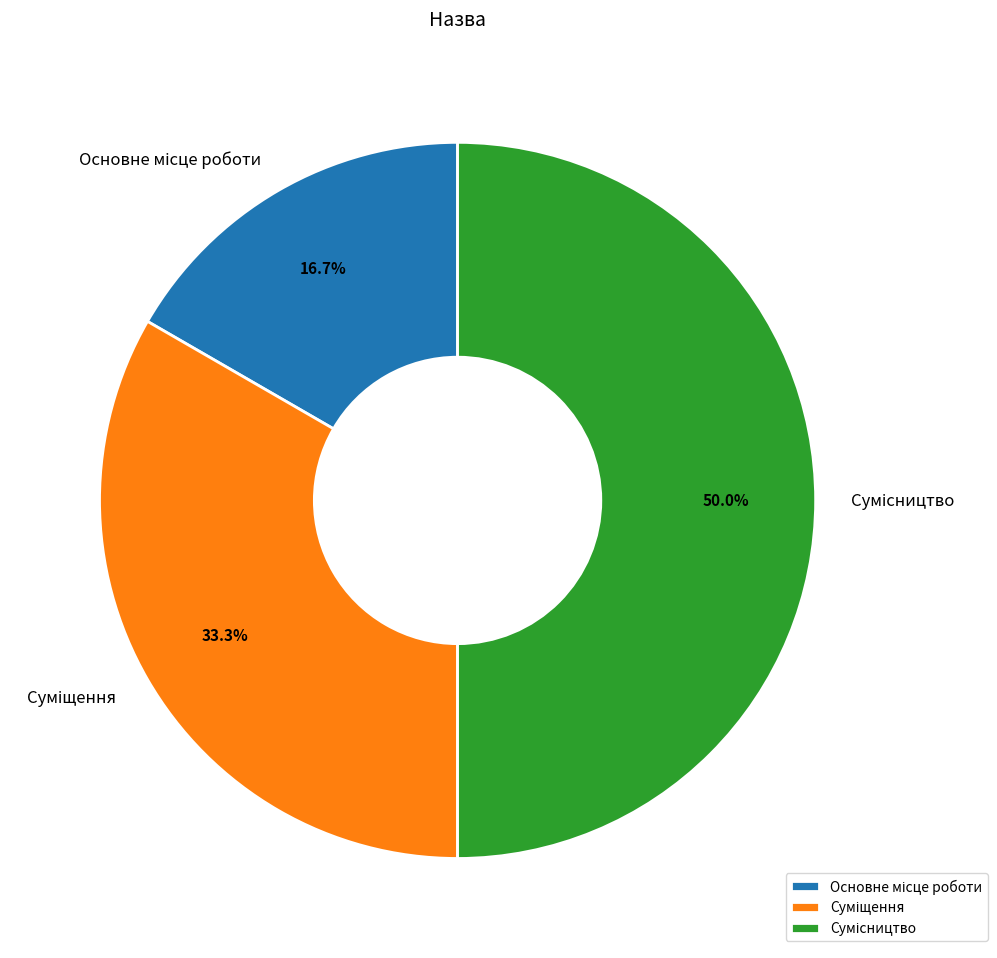

To the nearest percent, what is the combined percentage of Сумісництво and Суміщення?

83%